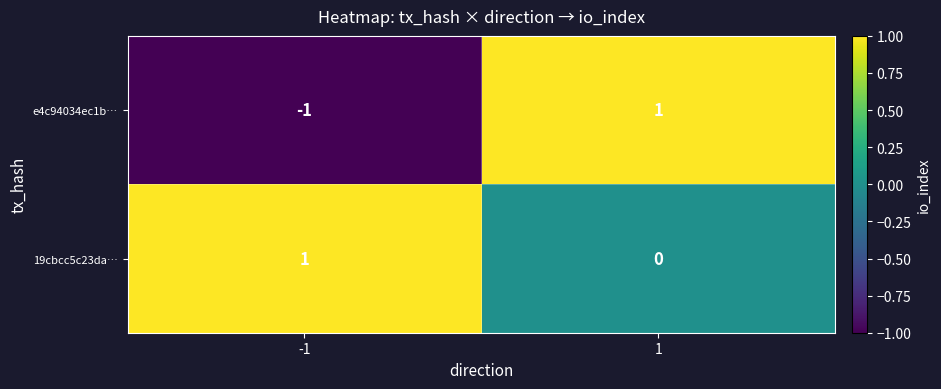

What is the maximum value shown in the chart?

1